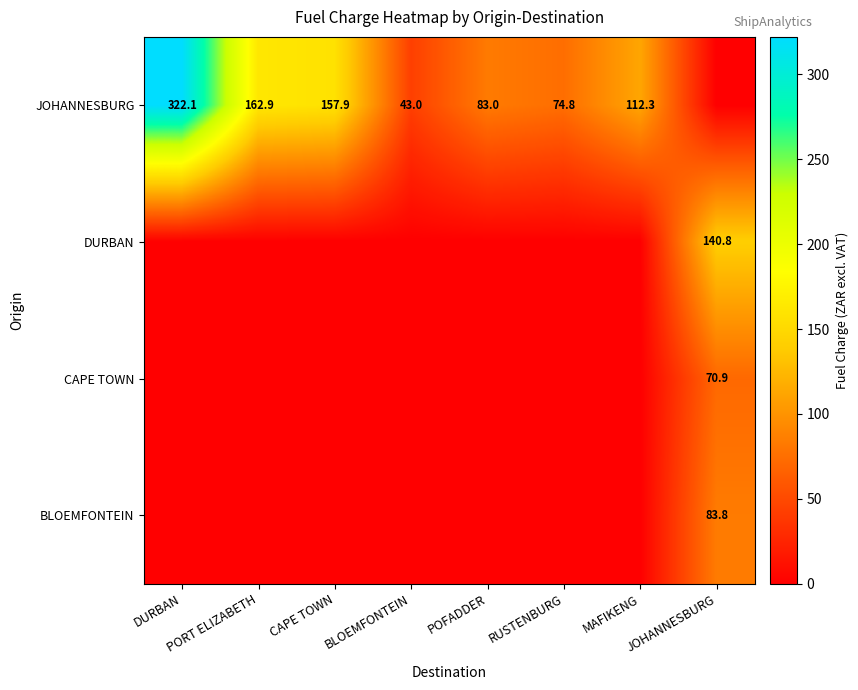

What is the difference between the highest and lowest values at PORT ELIZABETH?

162.9